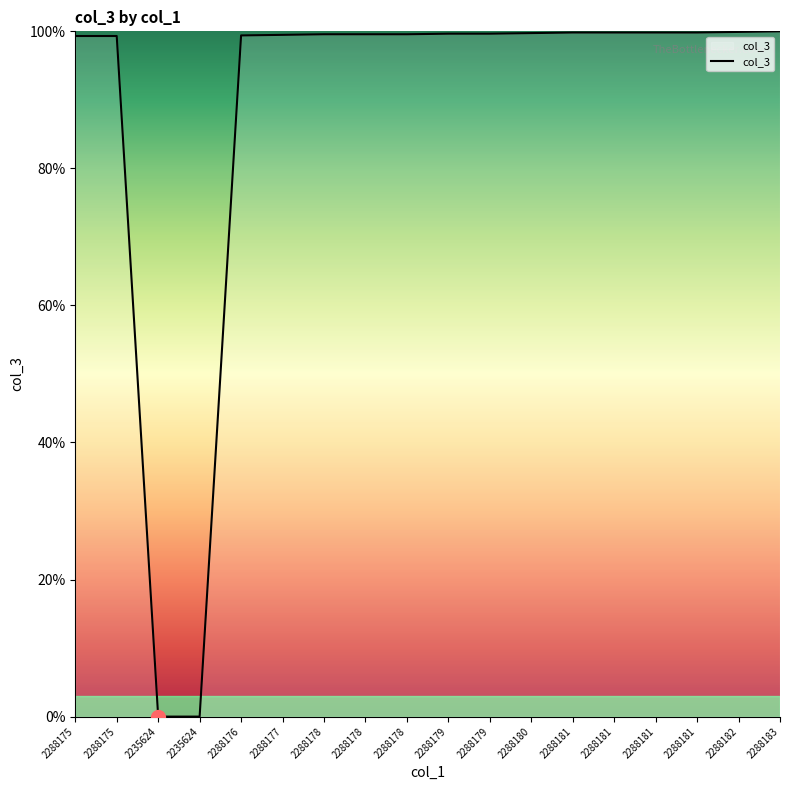

Does the chart have visible grid lines?

No